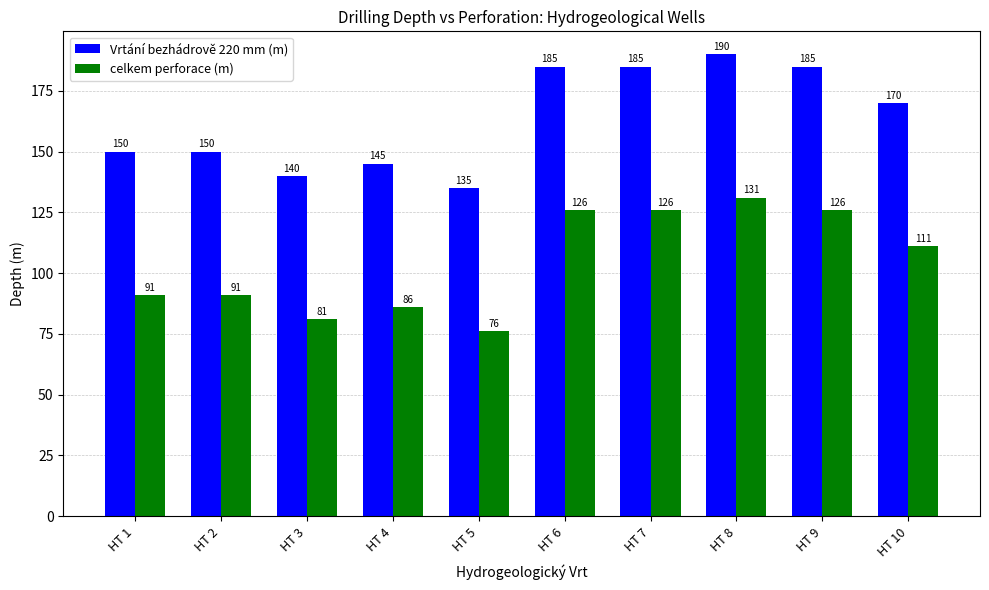

At which category does the chart reach its peak across all series?

HT 8